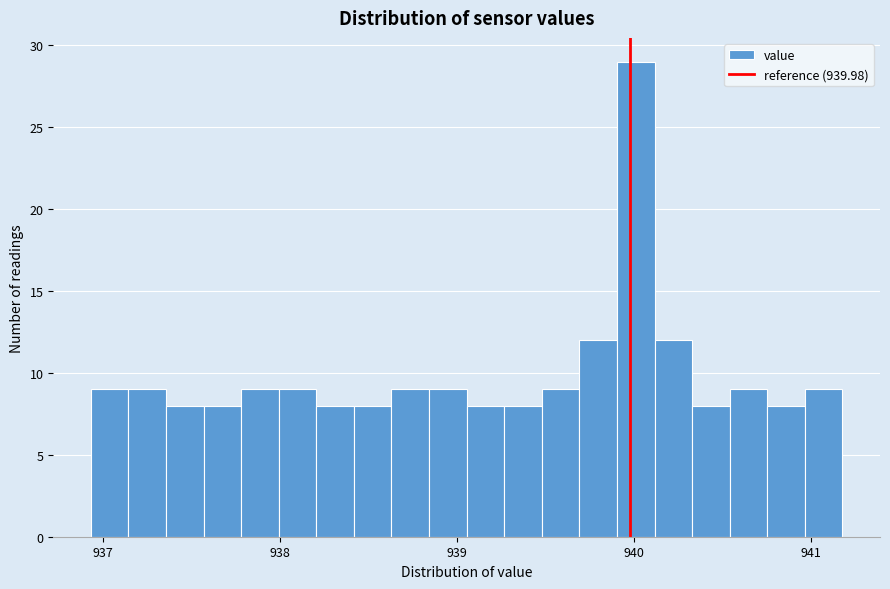

Read against the x-axis, roughly where is the centre of the tallest bar?

940.0